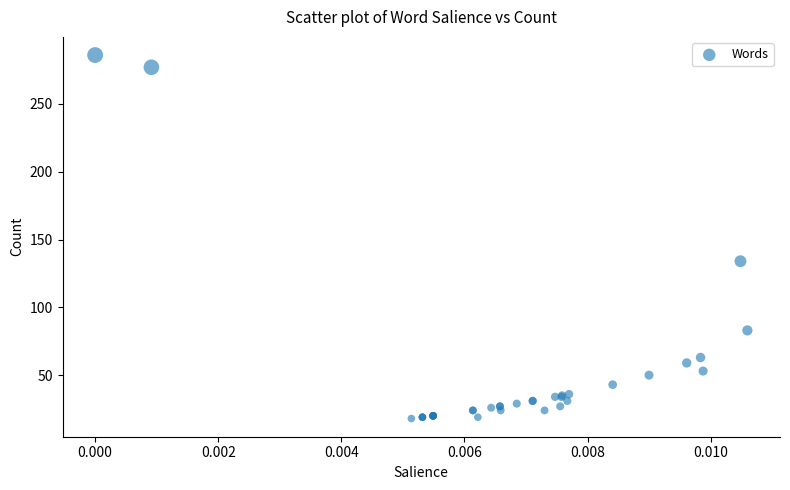

What Y value in the scatter plot is closest to 152?

134